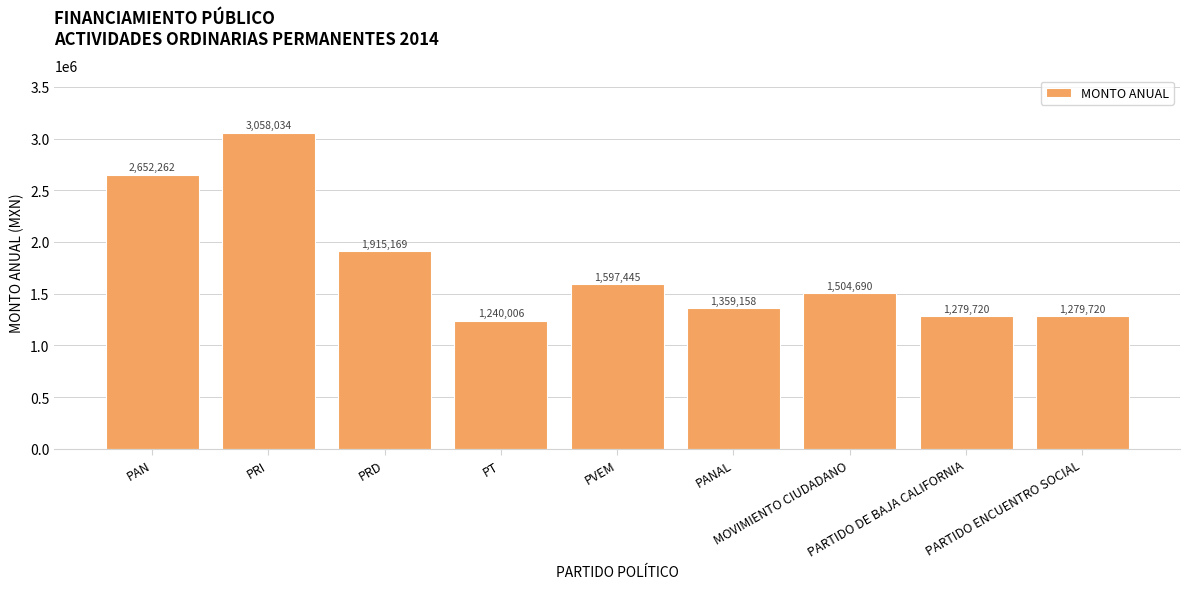

What is the sum of the values at PVEM and PARTIDO DE BAJA CALIFORNIA?

2877164.9